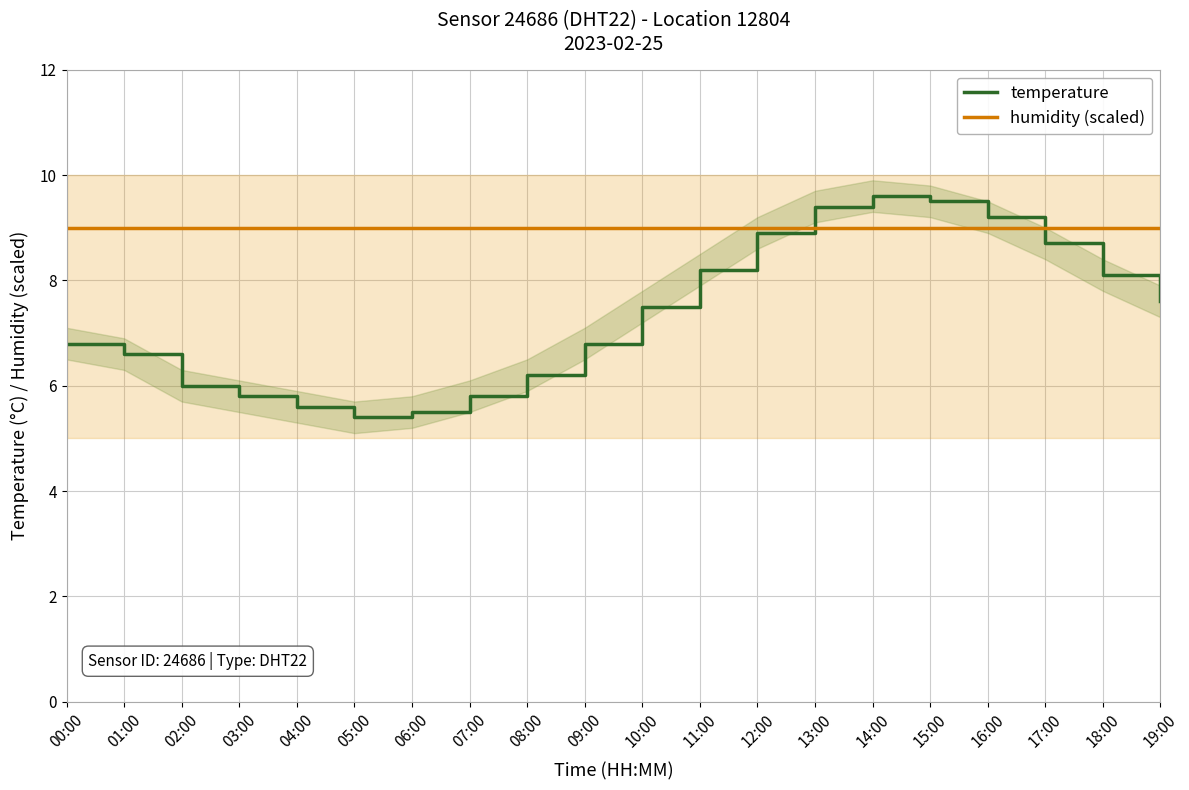

True or false: humidity (scaled) has a value of 12.7 at 00:00.

False